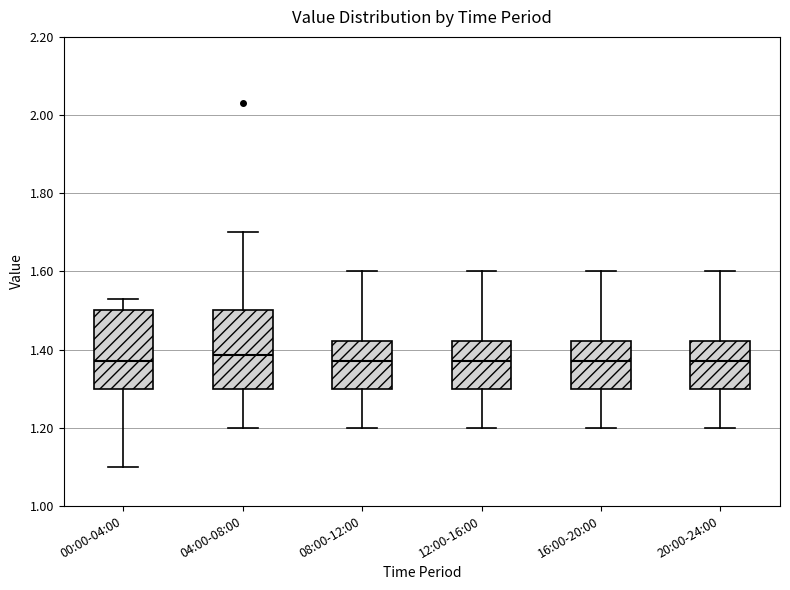

Reading left to right, transcribe this box plot: for each box, give where its median line is, the range the box spans, and where its two whiskers end, as read against the y-axis. The values are not printed on the chart, so give them approximately, as read against the axis.

00:00-04:00: median 1.38, box 1.30 to 1.50, whiskers 1.10 to 1.54
04:00-08:00: median 1.38, box 1.30 to 1.50, whiskers 1.20 to 1.70
08:00-12:00: median 1.38, box 1.30 to 1.42, whiskers 1.20 to 1.60
12:00-16:00: median 1.38, box 1.30 to 1.42, whiskers 1.20 to 1.60
16:00-20:00: median 1.38, box 1.30 to 1.42, whiskers 1.20 to 1.60
20:00-24:00: median 1.38, box 1.30 to 1.42, whiskers 1.20 to 1.60